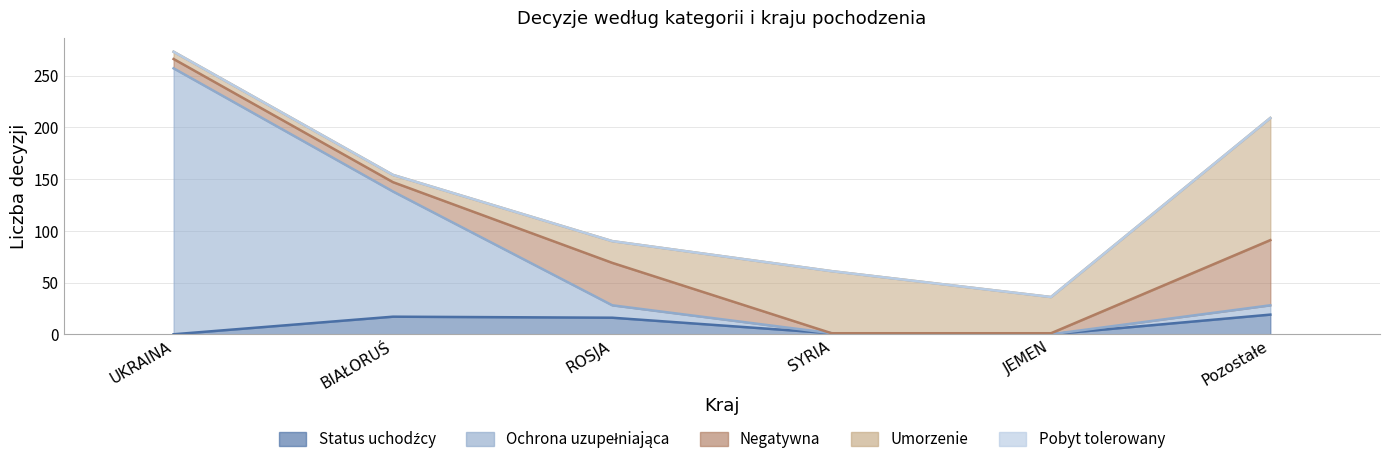

Where is the first local minimum for Negatywna?

SYRIA